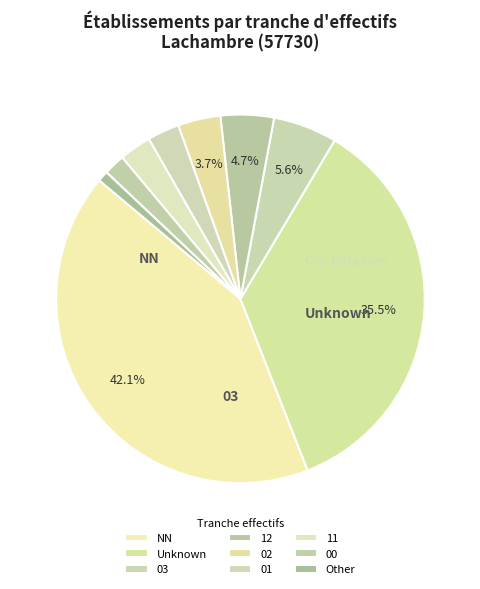

Is it true that 00 is 14% of the pie?

False